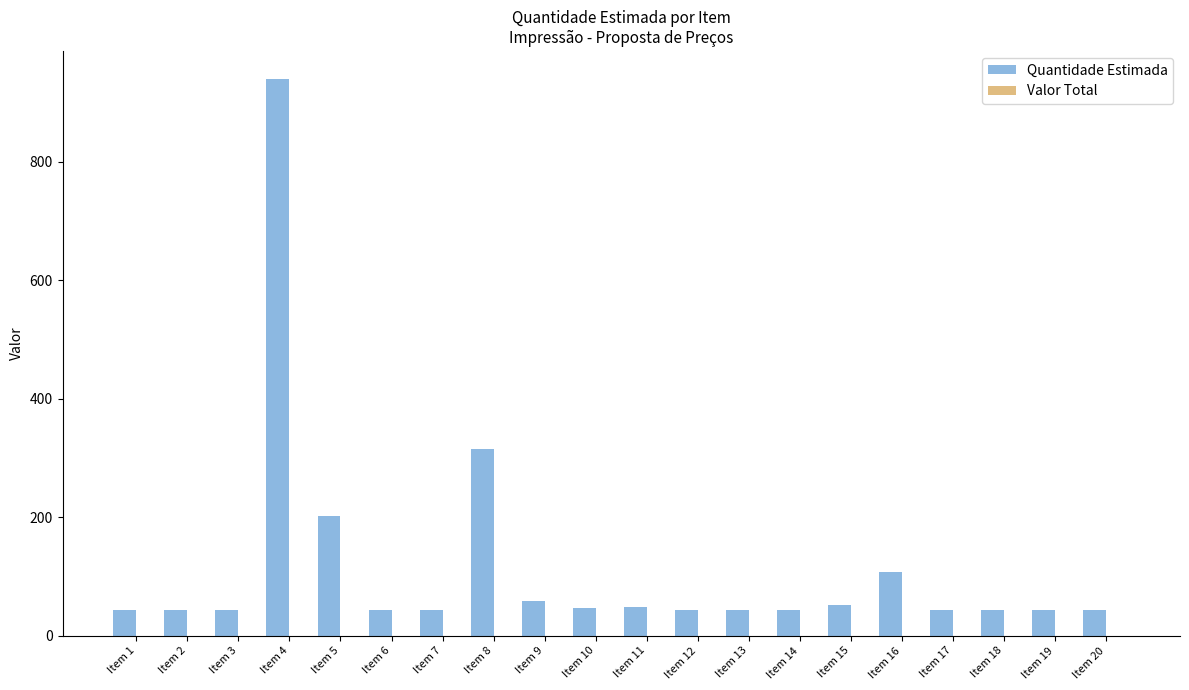

Which category has the highest value across all series?

Item 4